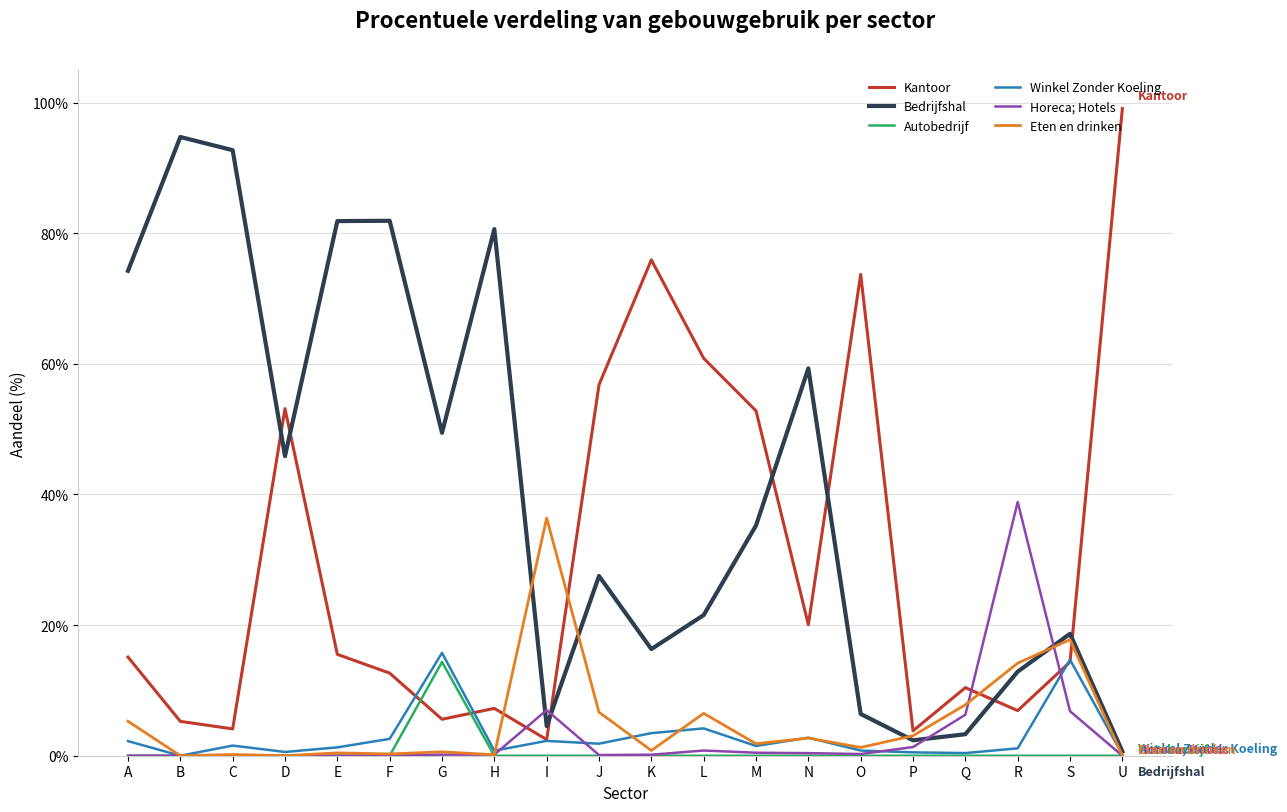

What are all the series names shown in the legend?

Kantoor, Bedrijfshal, Autobedrijf, Winkel Zonder Koeling, Horeca; Hotels, Eten en drinken